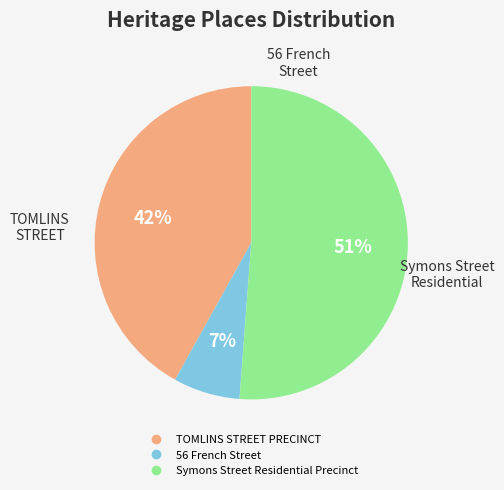

Which category has the biggest portion of the pie?

Symons Street Residential Precinct